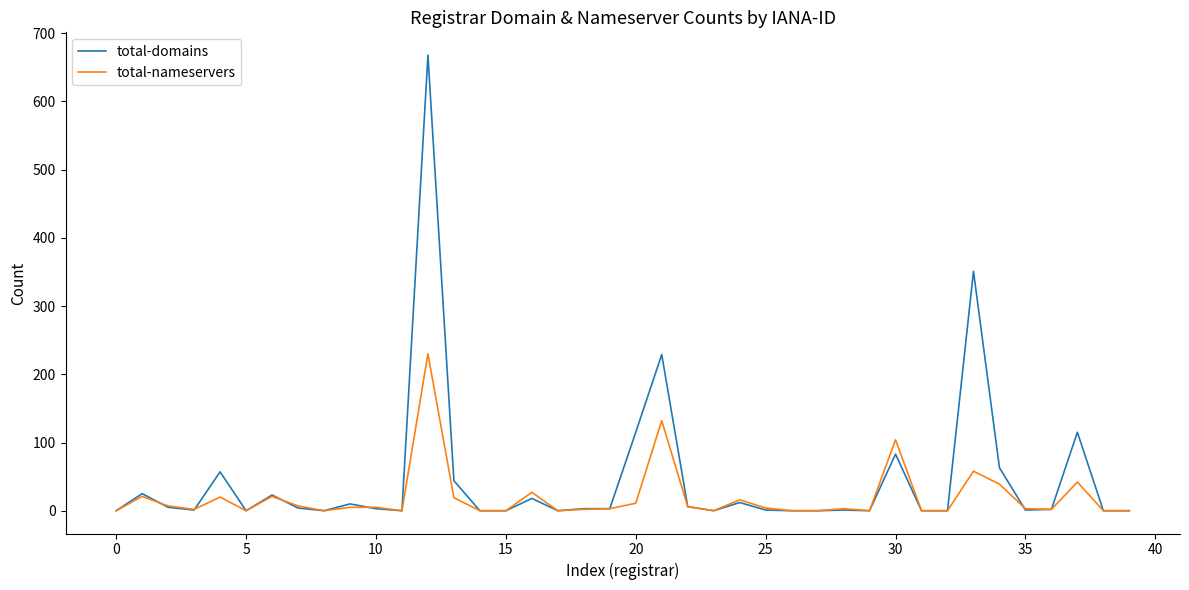

What is the maximum value shown in the chart?

668